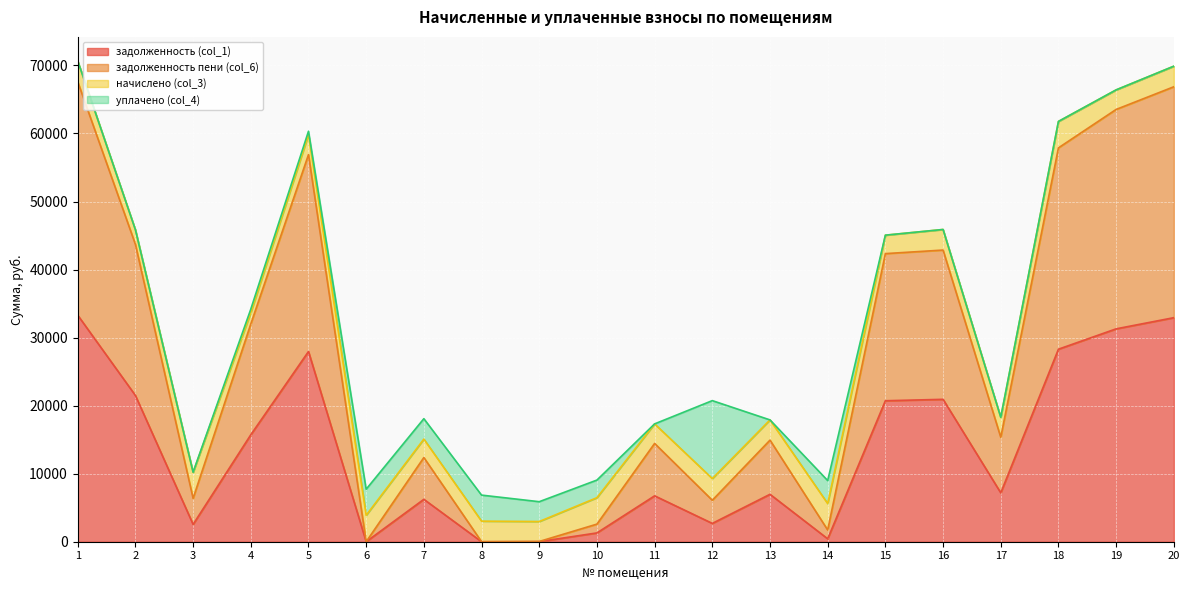

Which series changed the most between 11 and 12?

задолженность пени (col_6)